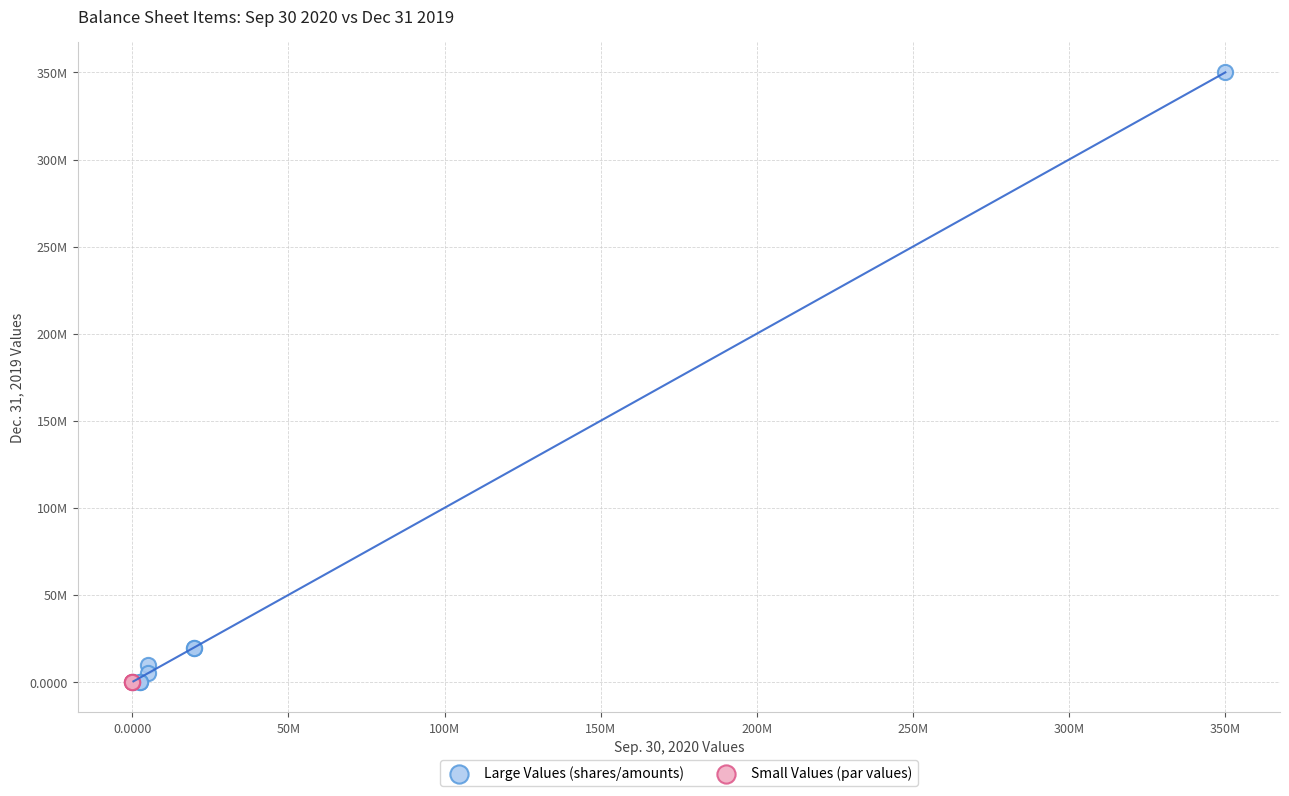

Which series contains the highest Y value?

Large Values (shares/amounts)